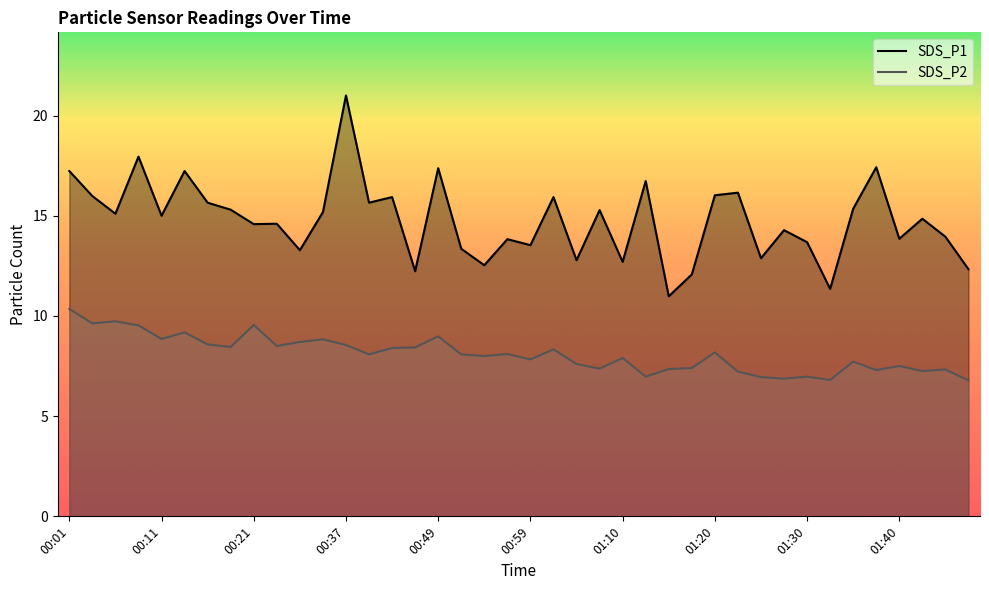

At 01:40, list the series in order from largest to smallest.

SDS_P1, SDS_P2